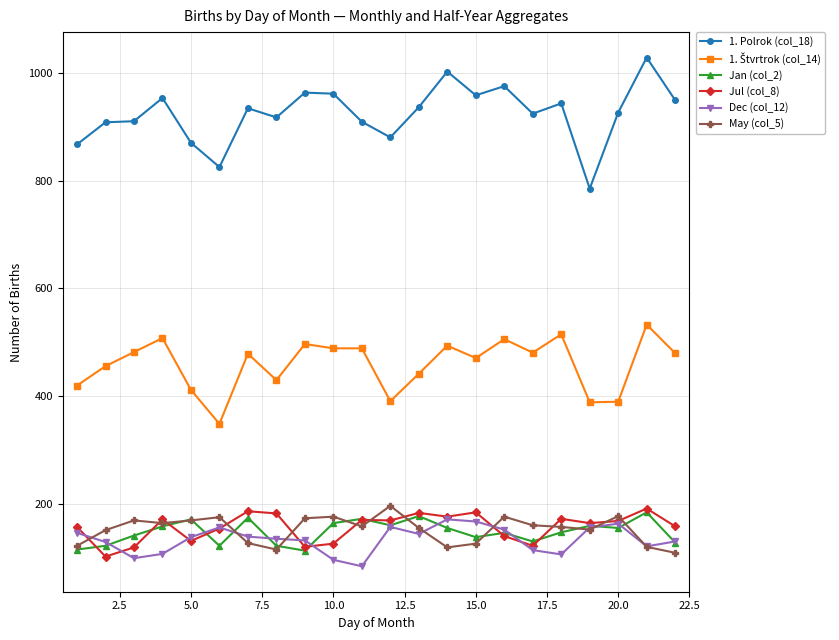

How many lines are shown in the chart?

6